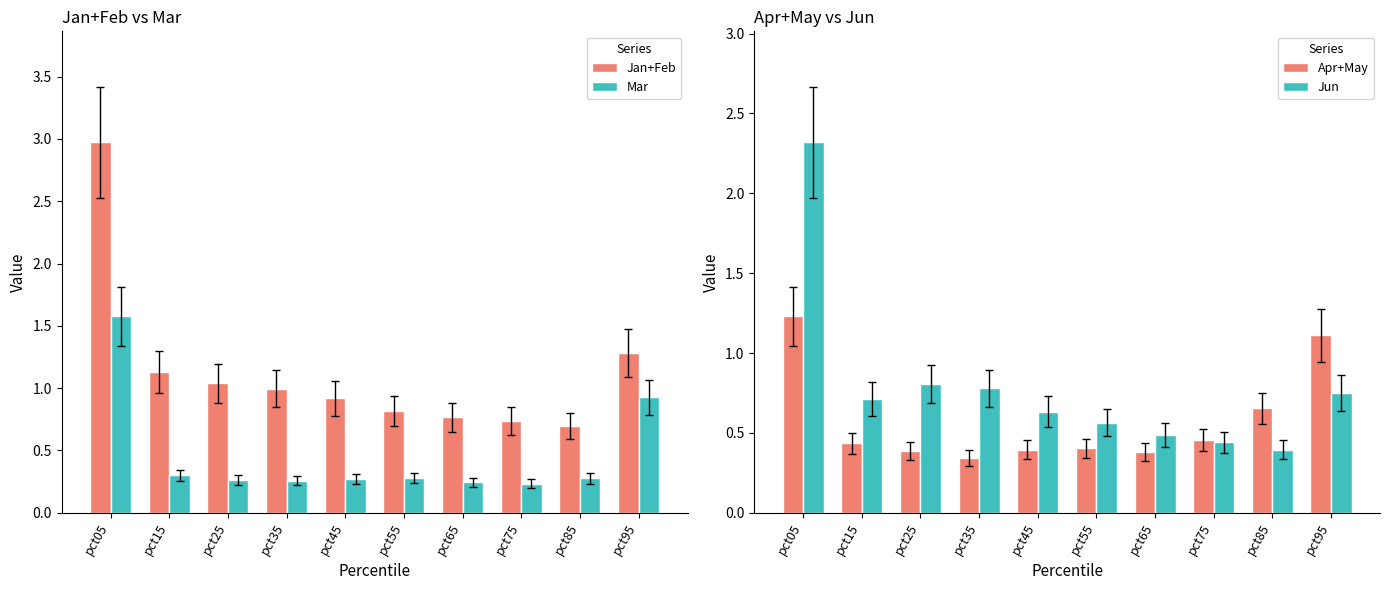

What is the value of the Mar bar at the 1st from the left?

1.6